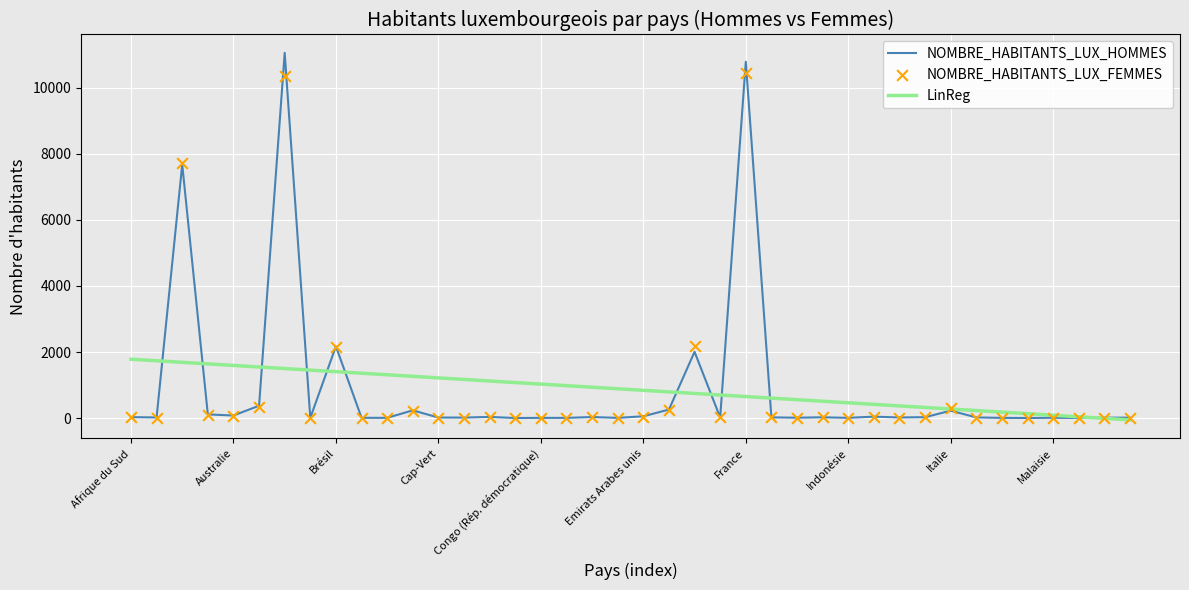

Which series reaches the maximum Y coordinate?

NOMBRE_HABITANTS_LUX_HOMMES